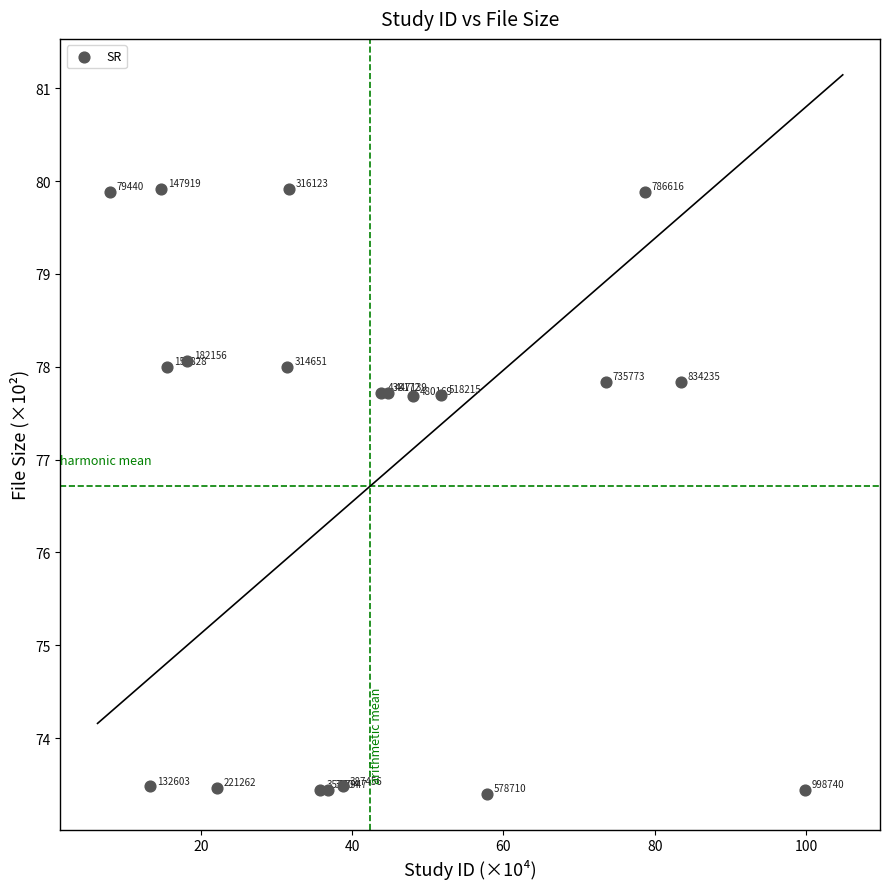

What Y value in the scatter plot is closest to 76?

77.7